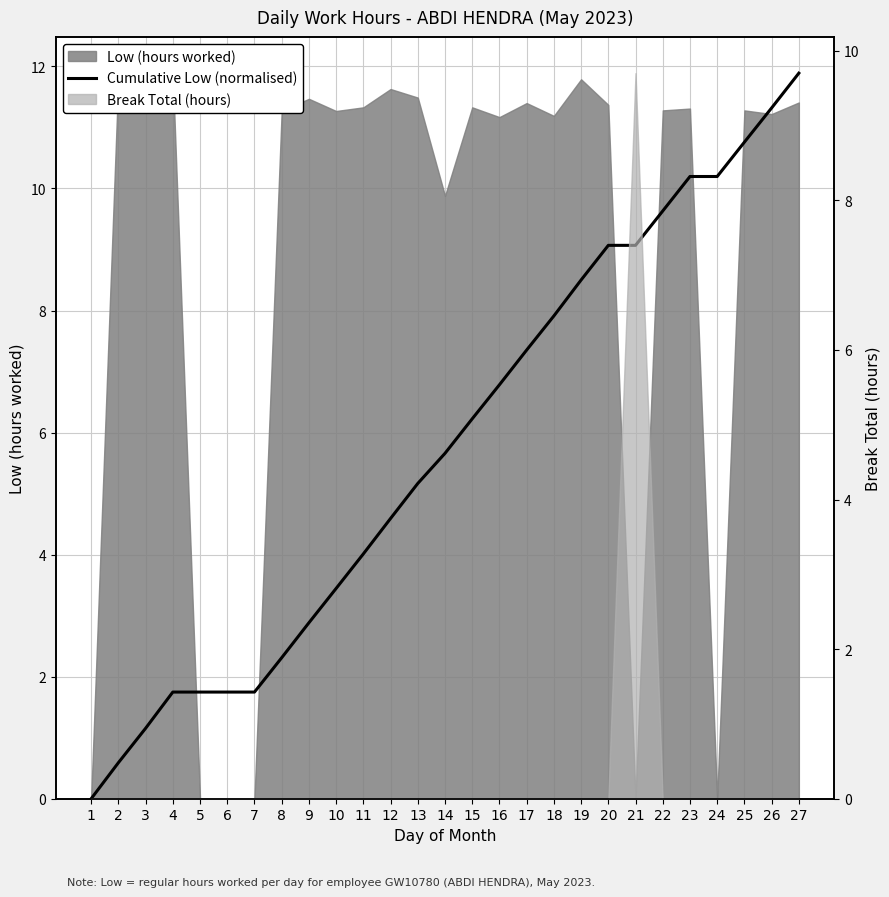

How many data points are less than 5?

12